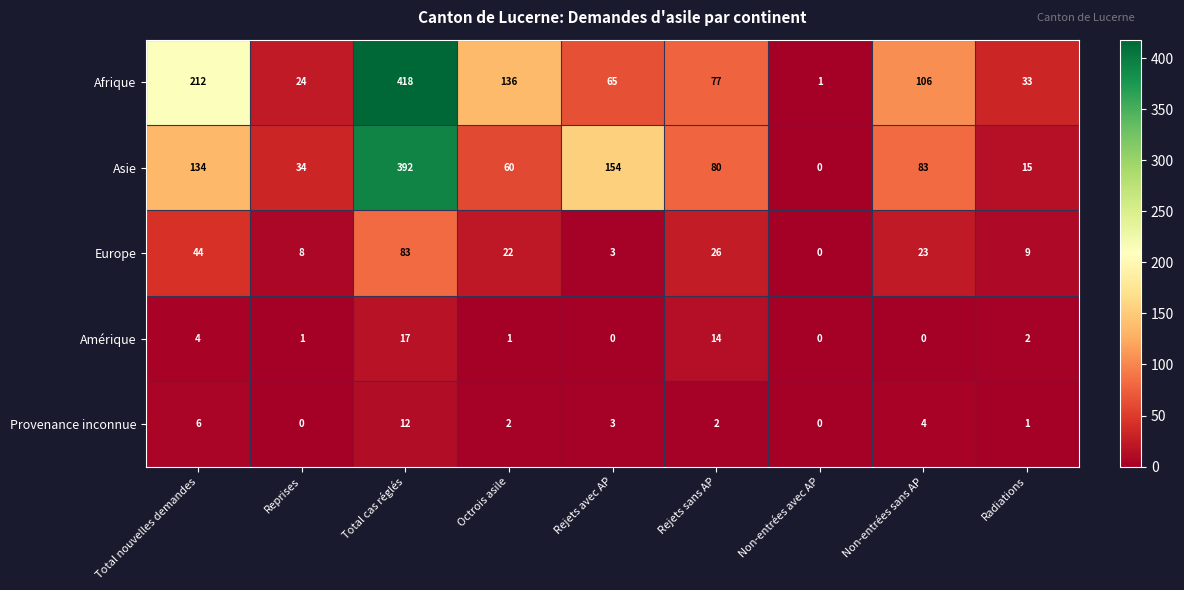

Which series has the widest spread of values?

Afrique